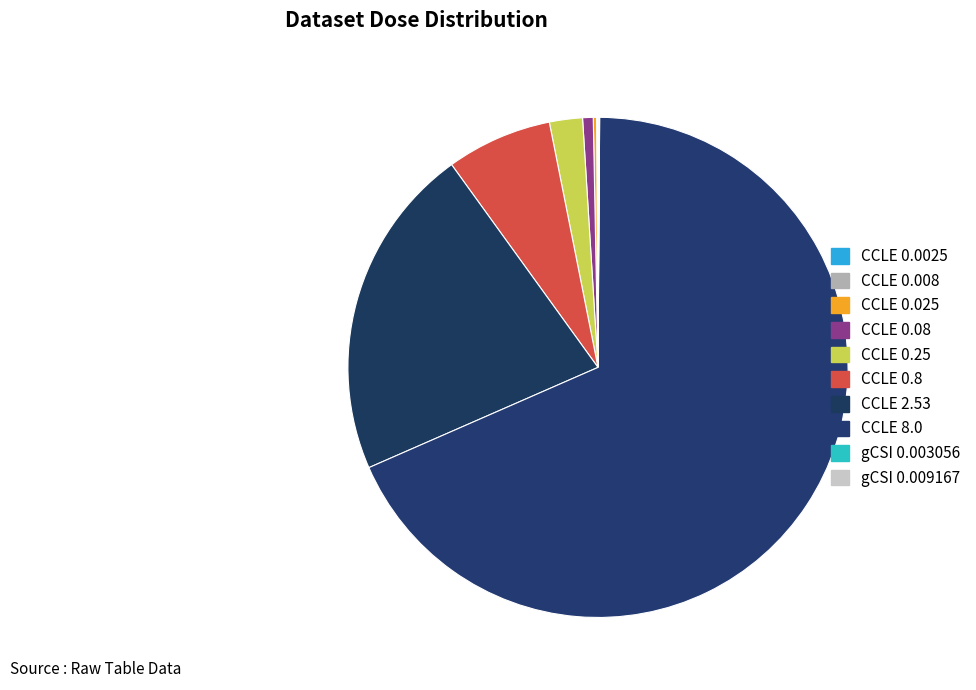

Rank the categories by value from lowest to highest.

CCLE 0.0025, gCSI 0.003056, CCLE 0.008, gCSI 0.009167, CCLE 0.025, CCLE 0.08, CCLE 0.25, CCLE 0.8, CCLE 2.53, CCLE 8.0